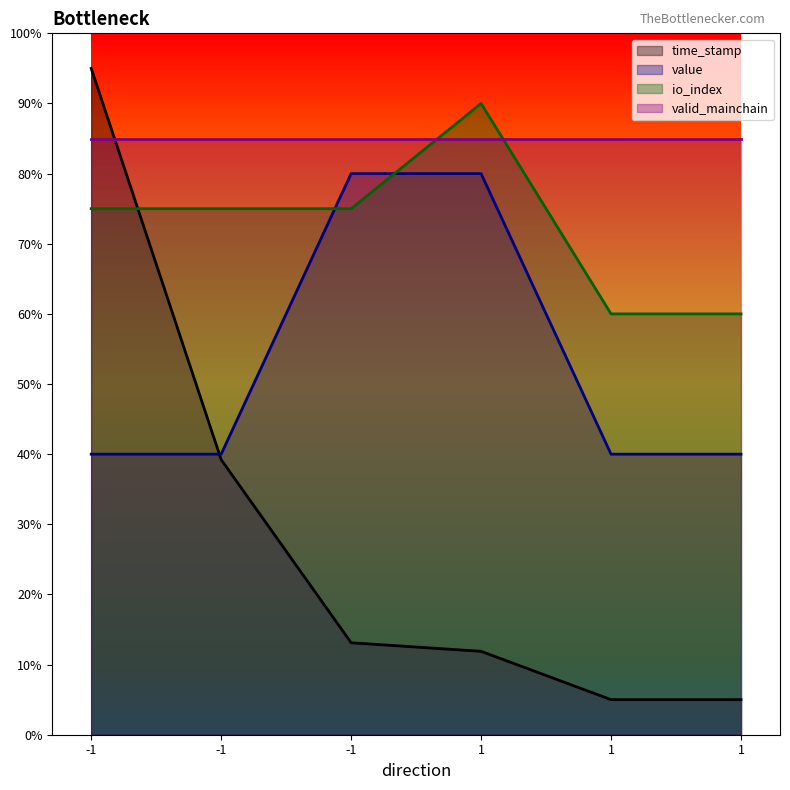

What is the smallest value displayed?

5.0